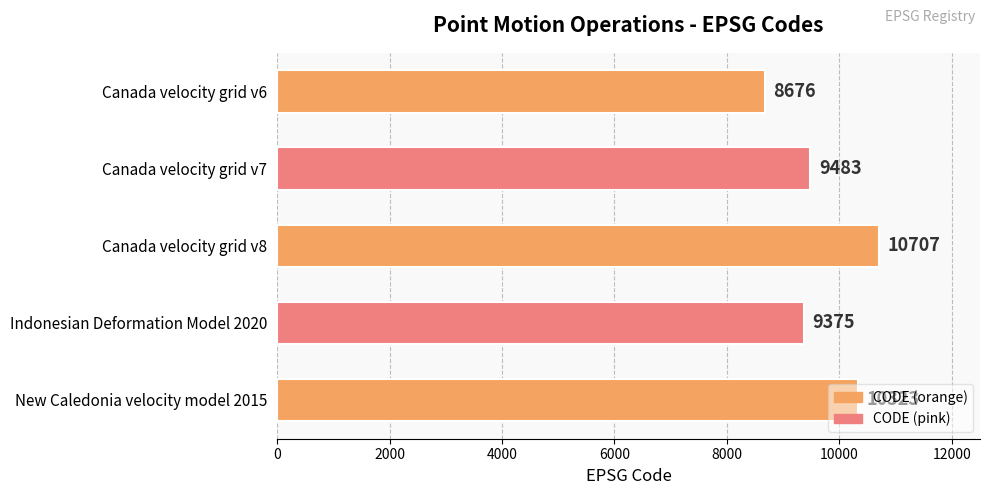

Rank the categories by value from highest to lowest.

Canada velocity grid v8, New Caledonia velocity model 2015, Canada velocity grid v7, Indonesian Deformation Model 2020, Canada velocity grid v6